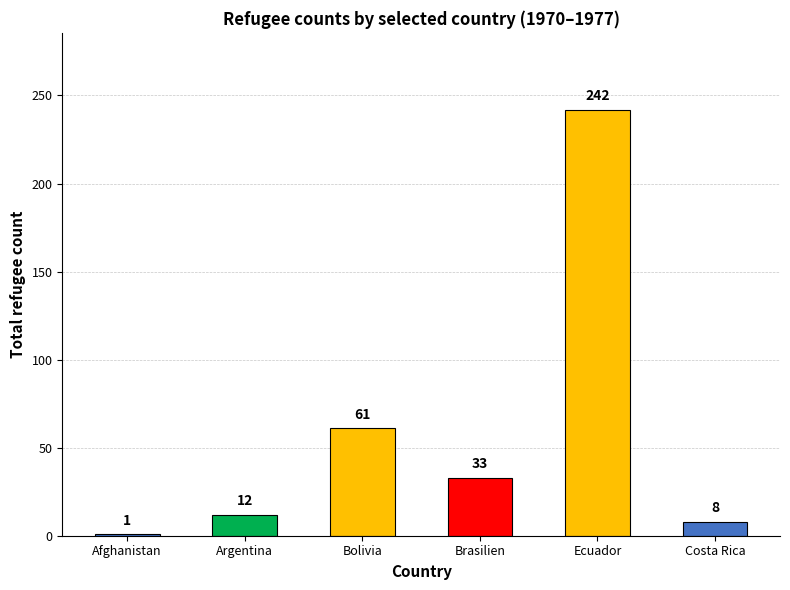

At which label does the data first exceed 33?

Bolivia